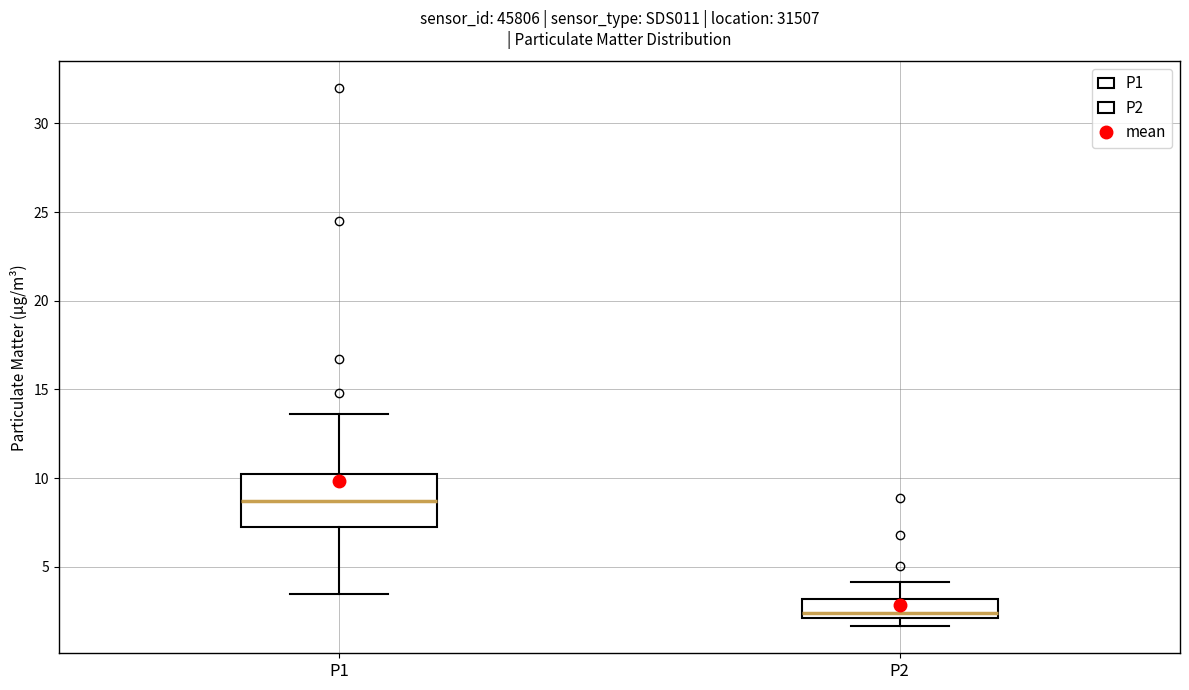

Where is the upper edge of the box for P2 on the y-axis? The values are not printed on the chart, so give them approximately, as read against the axis.

3.0